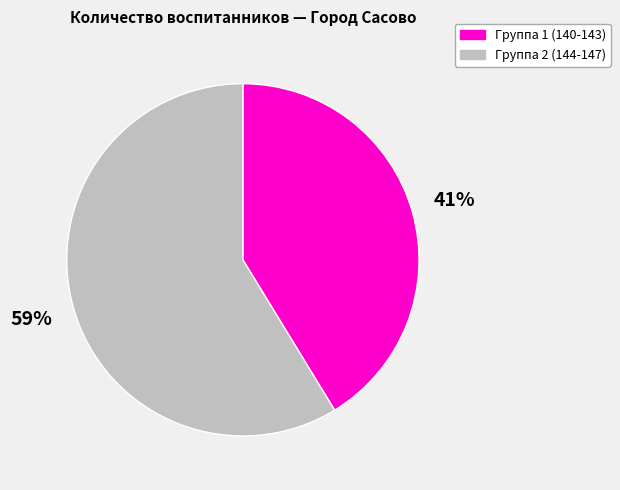

Is there a majority slice in this chart?

Yes